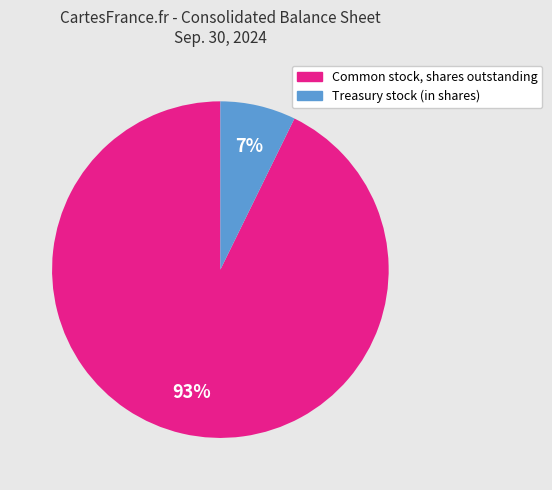

To the nearest percent, what is the average slice percentage?

50%